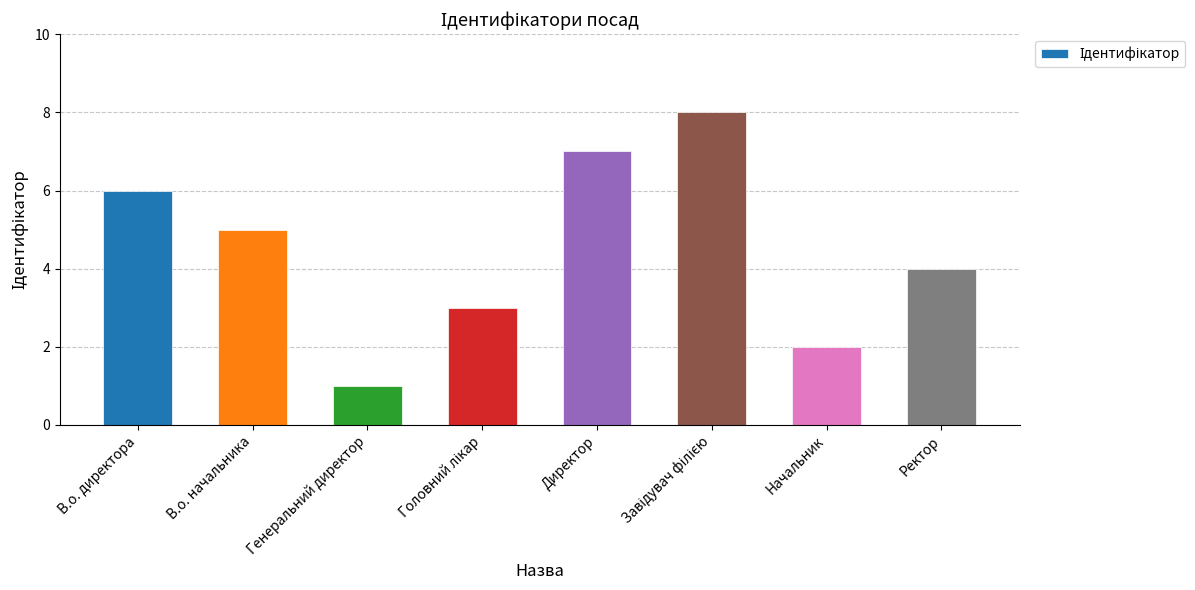

Is it true that the value at В.о. директора is 9?

False